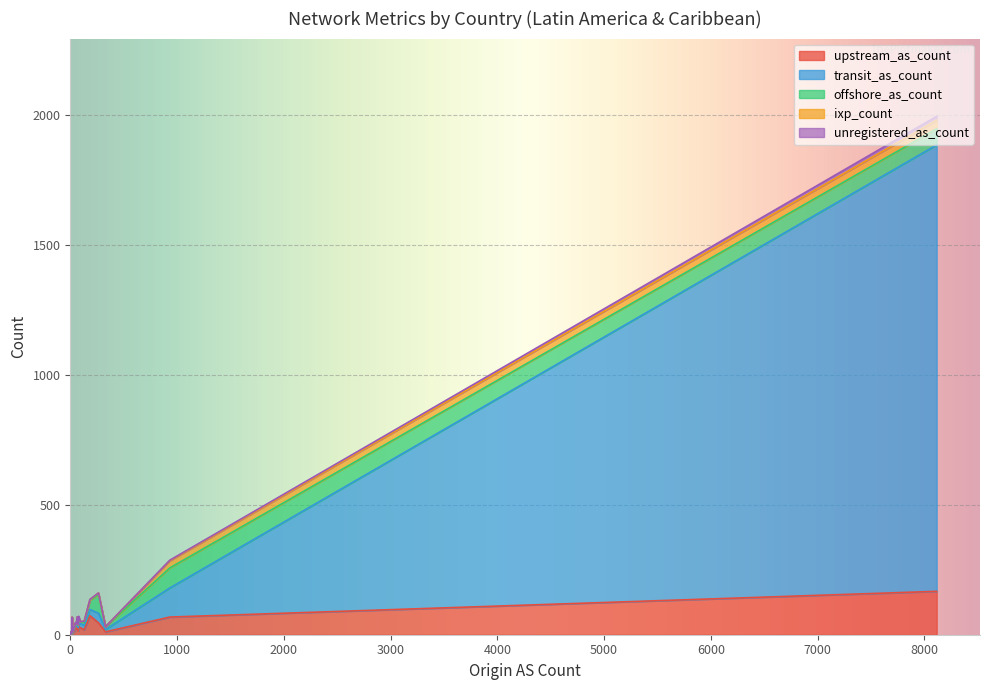

What is the value of the ixp_count point at the 1st from the left?

28